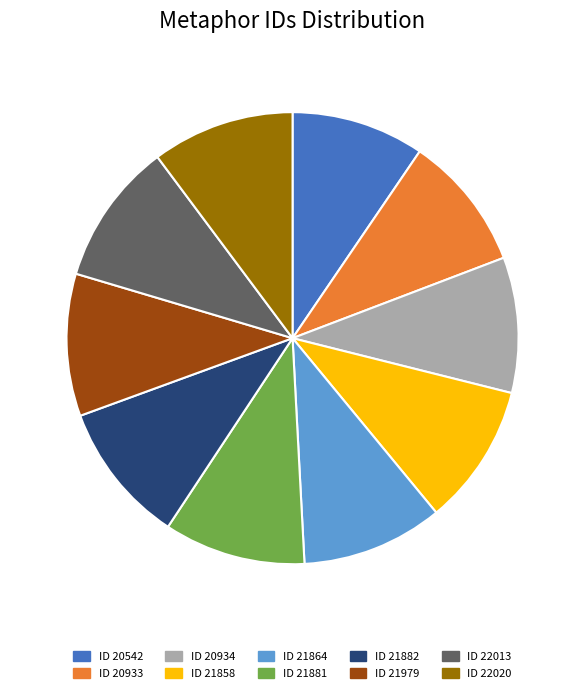

How many segments does this pie chart have?

10